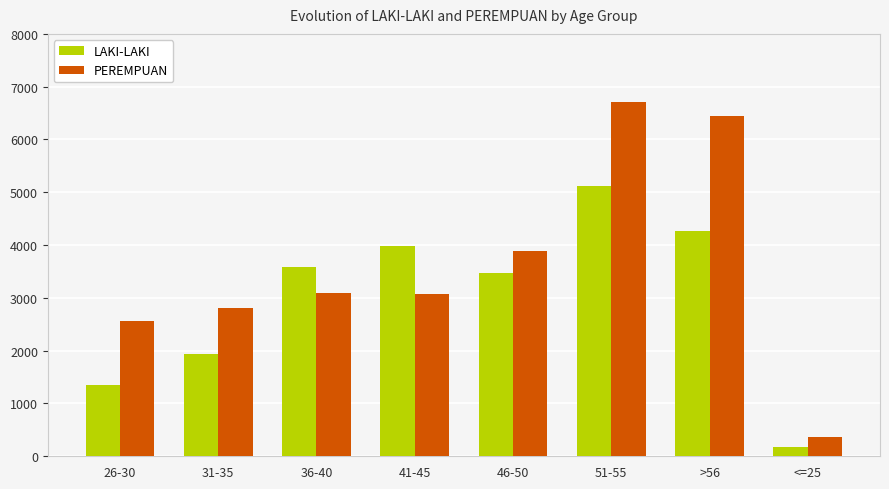

Is the value of LAKI-LAKI at 26-30 greater than the value of PEREMPUAN at 26-30?

No